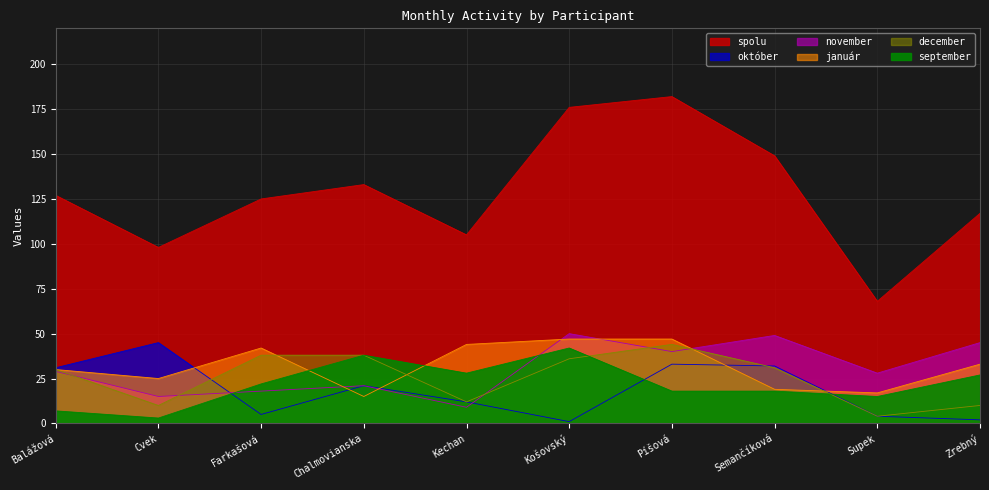

Which series has the largest range (max minus min)?

spolu